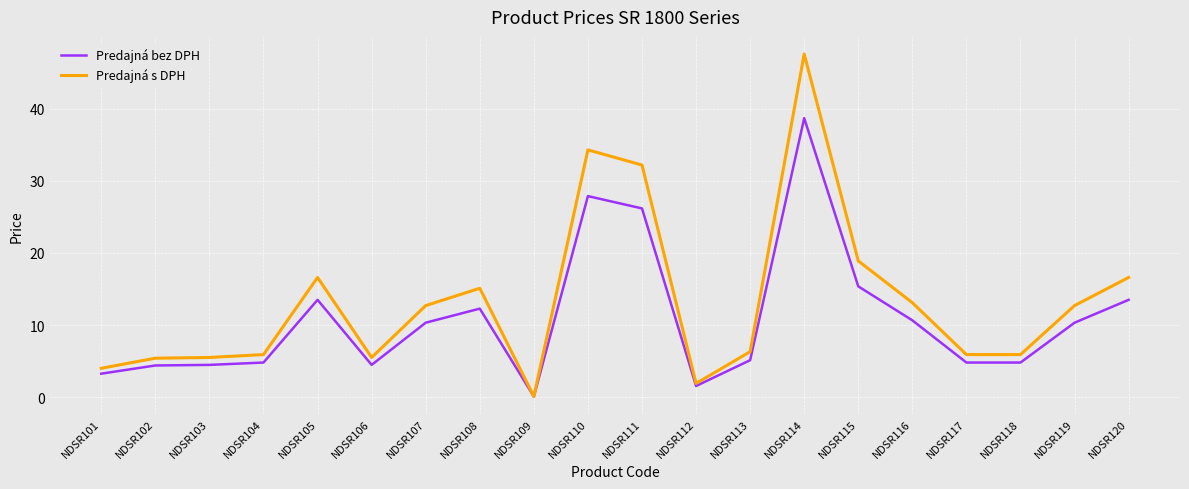

Is it true that Predajná bez DPH equals 0.1 at NDSR109?

True